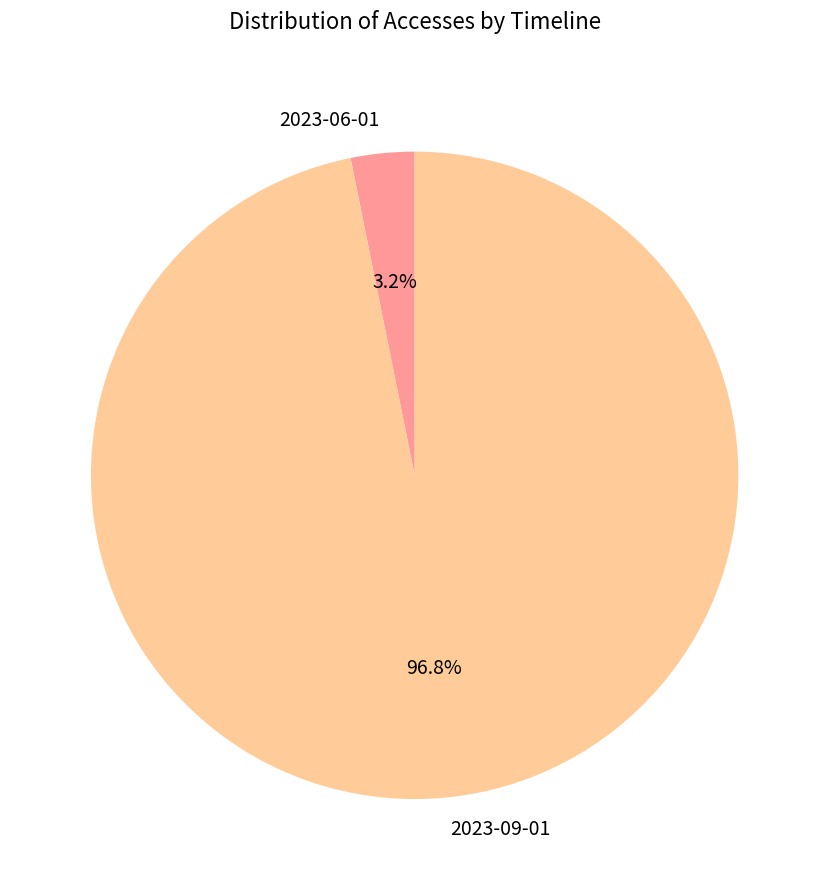

How many segments does this pie chart have?

2